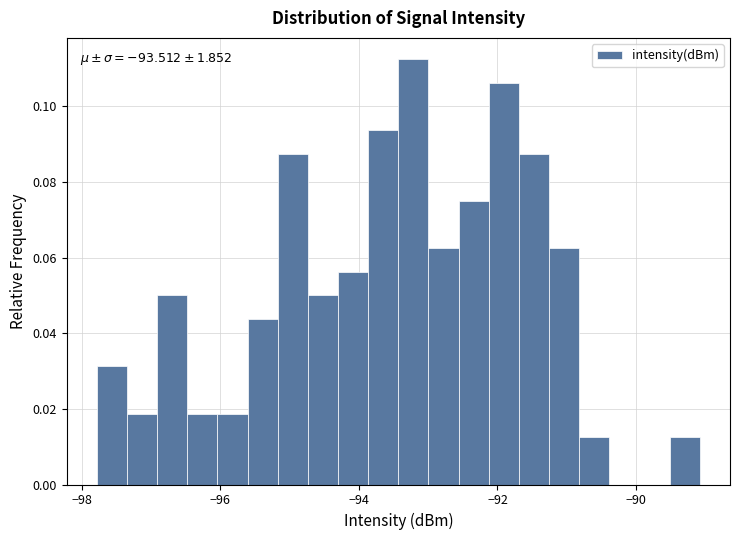

Read against the x-axis, roughly where is the centre of the tallest bar?

-93.2